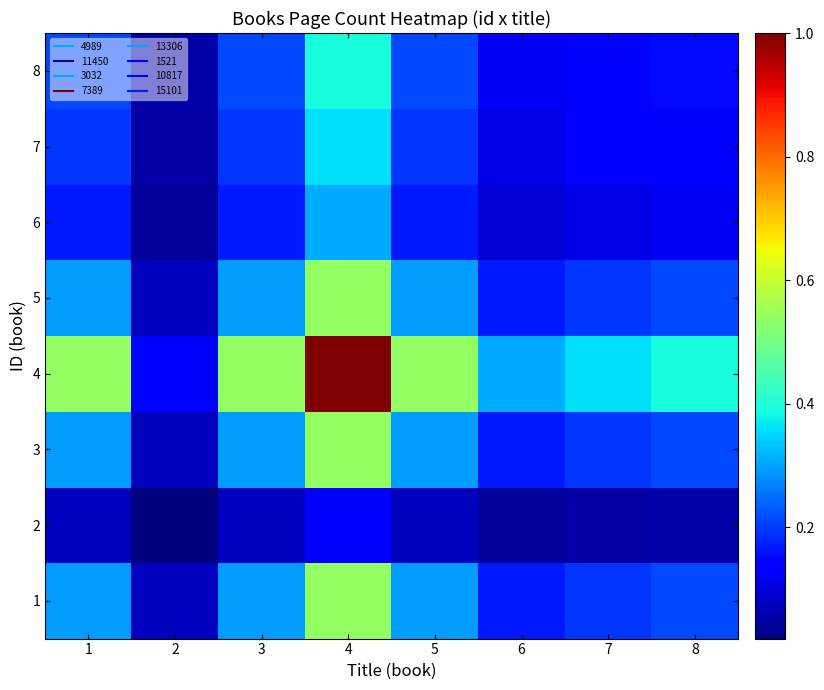

Which has a higher value, 6 or 4?

4